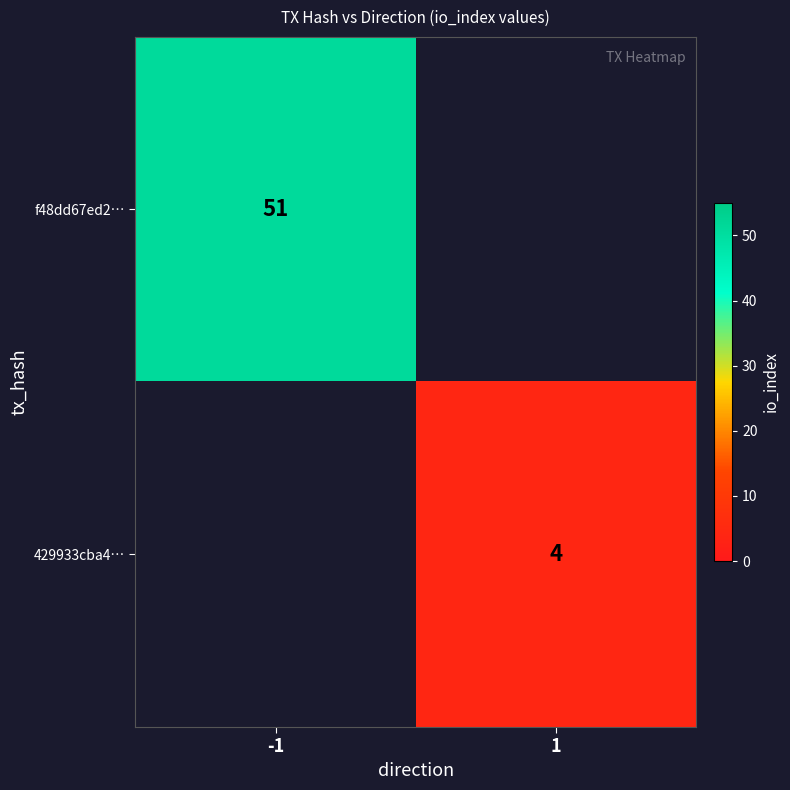

At which category does the chart reach its peak across all series?

-1